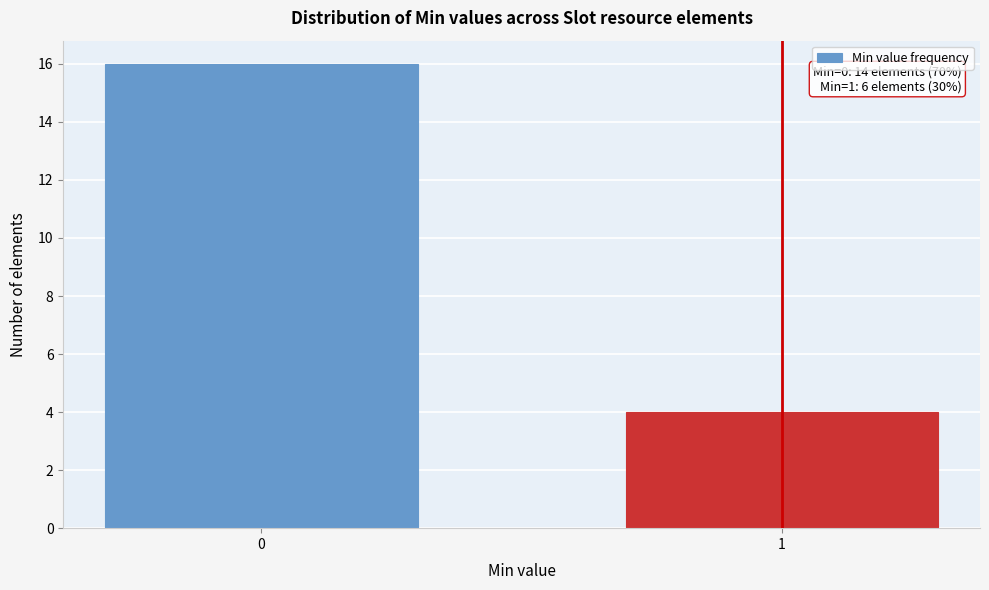

Reading left to right, list all the values displayed in this chart.

16	4